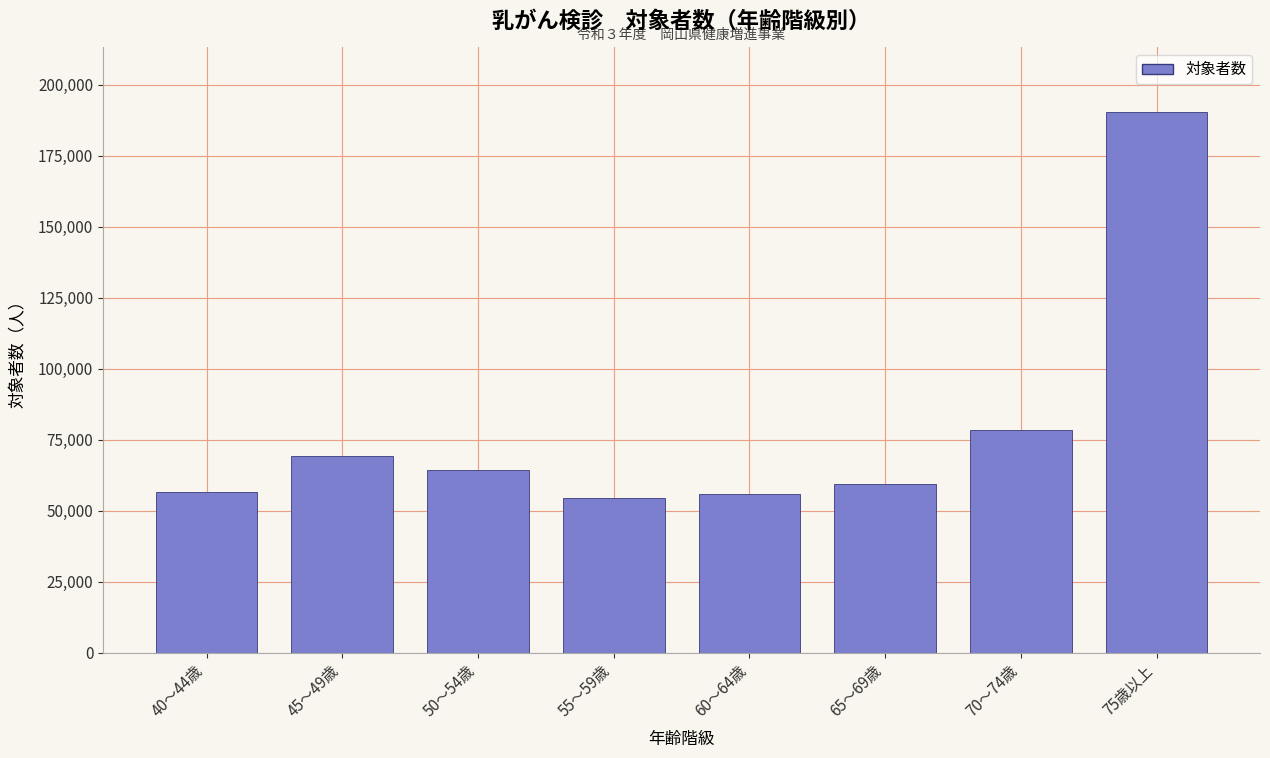

What is the ratio of the value at 70～74歳 to the value at 75歳以上?

0.4